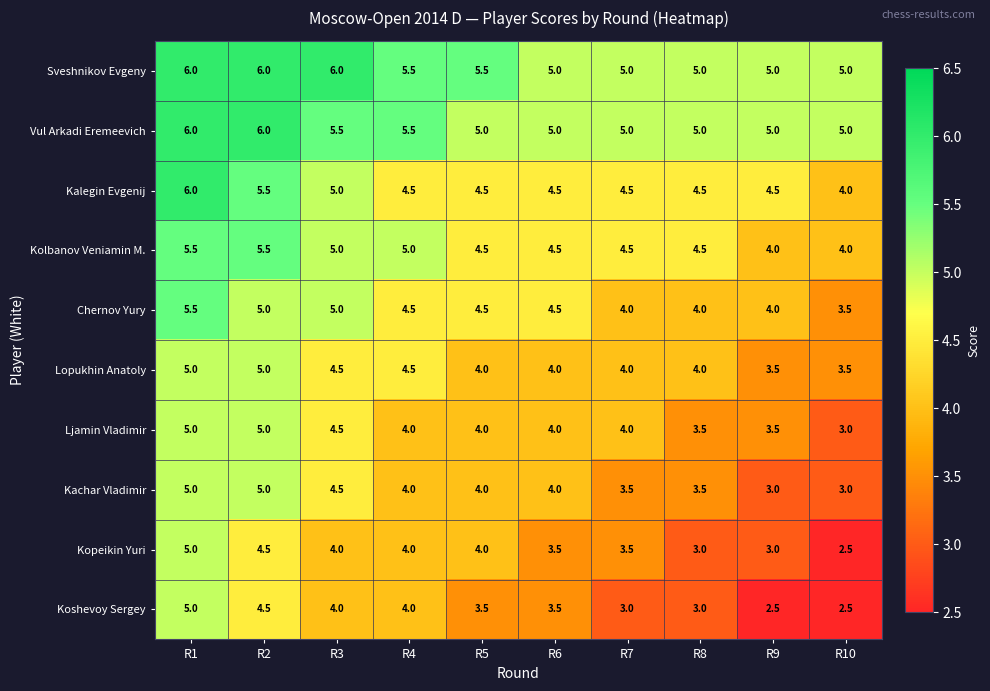

What is the highest value of the Sveshnikov Evgeny series?

6.0